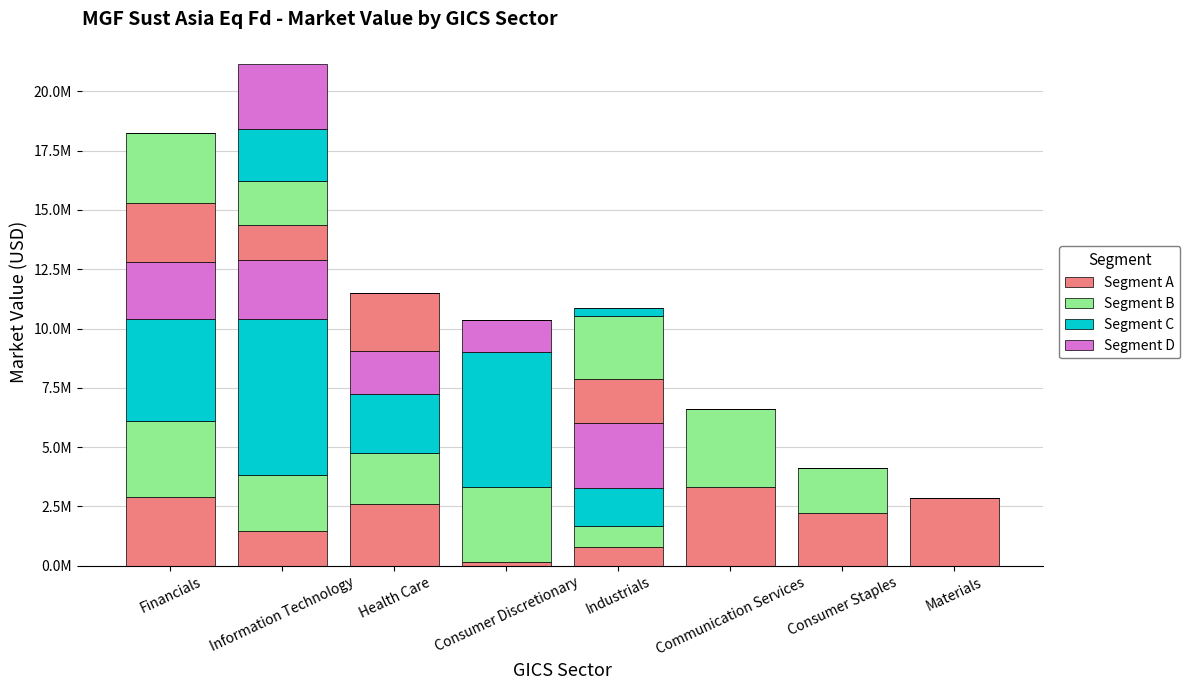

What is the label of the 5th bar from the right?

Consumer Discretionary